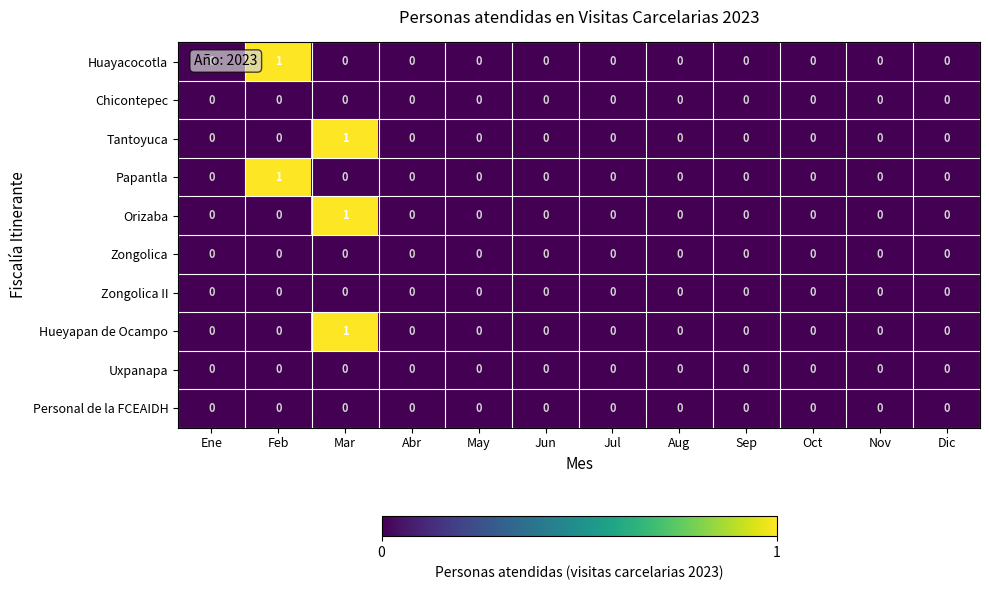

True or false: Zongolica II has a value of 0 at Aug.

True